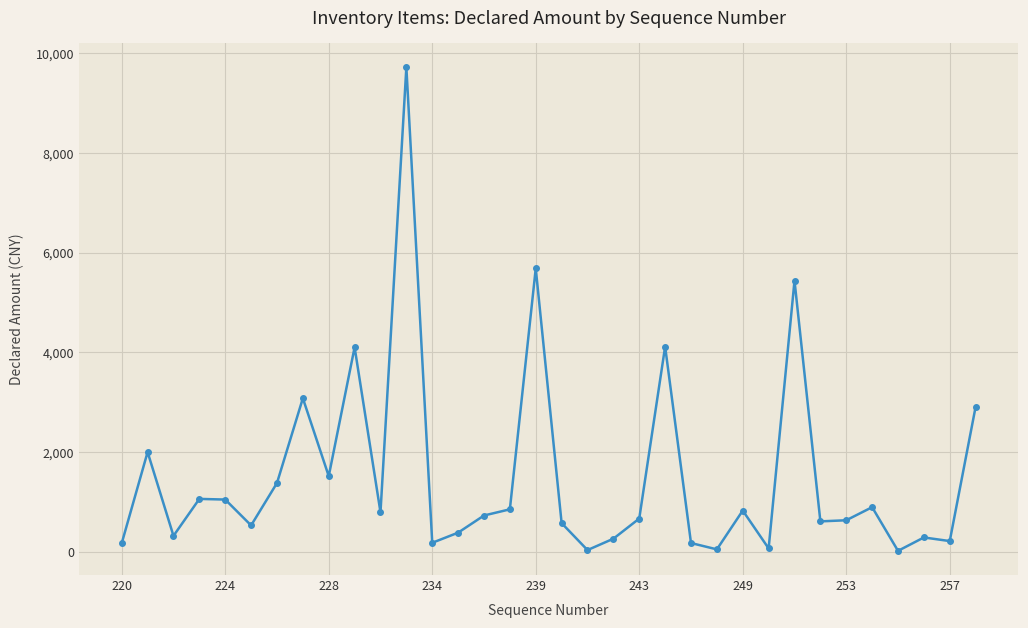

What is the value of the 15th point from the left?

727.0